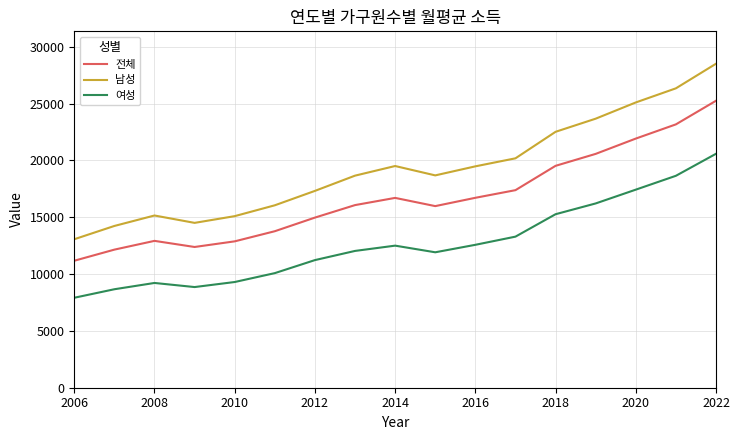

Rank the series by their maximum value, from lowest to highest.

여성, 전체, 남성